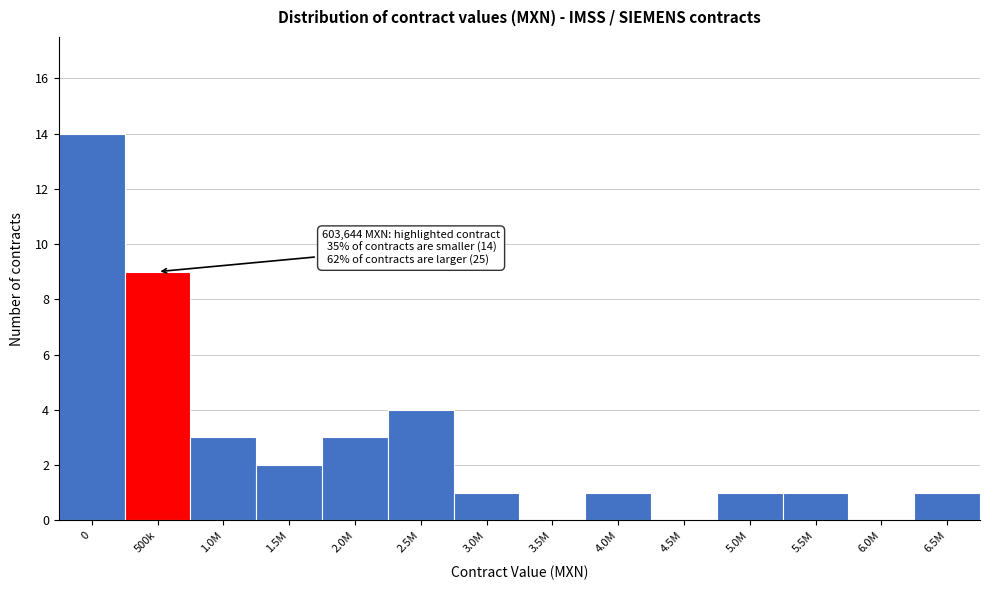

Reading right to left, transcribe all the data shown in this chart.

6.5M=1	6.0M=0	5.5M=1	5.0M=1	4.5M=0	4.0M=1	3.5M=0	3.0M=1	2.5M=4	2.0M=3	1.5M=2	1.0M=3	500k=9	0=14